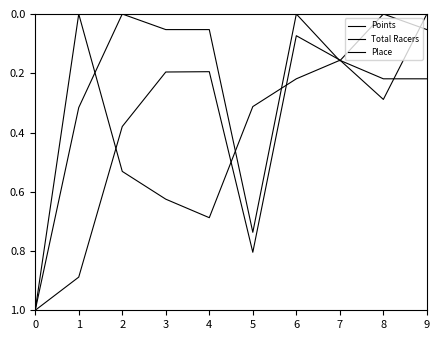

How many lines are shown in the chart?

3